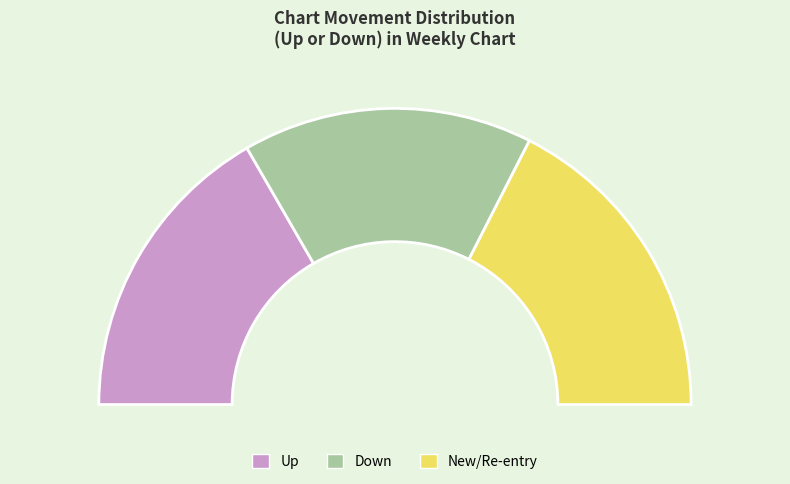

How much of the chart is everything except down?

68.3%